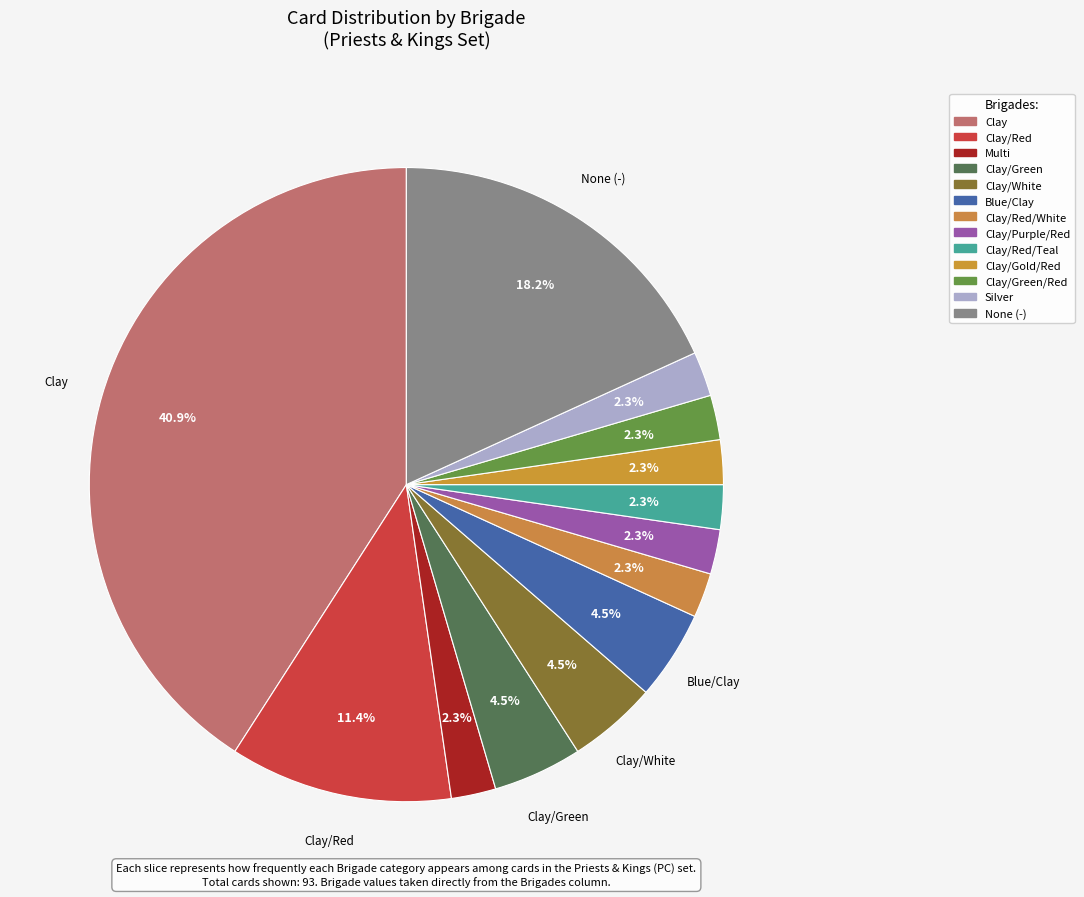

How many slices are in this pie chart?

13